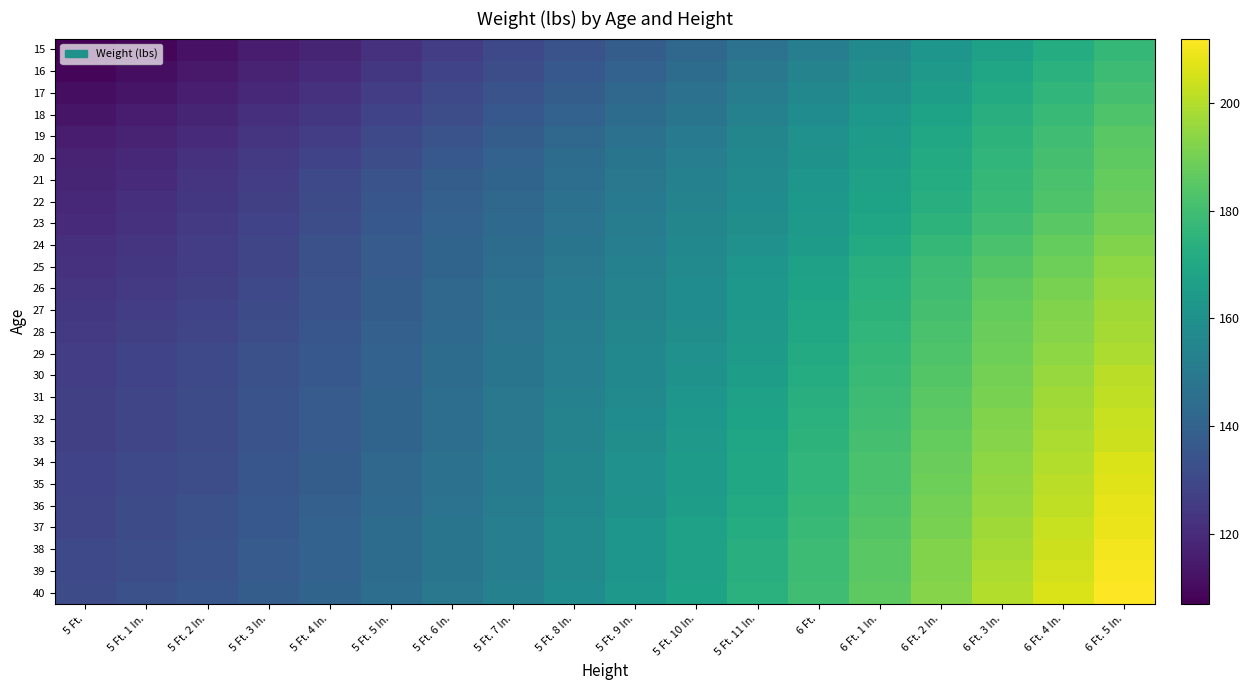

What is the smallest value displayed?

107